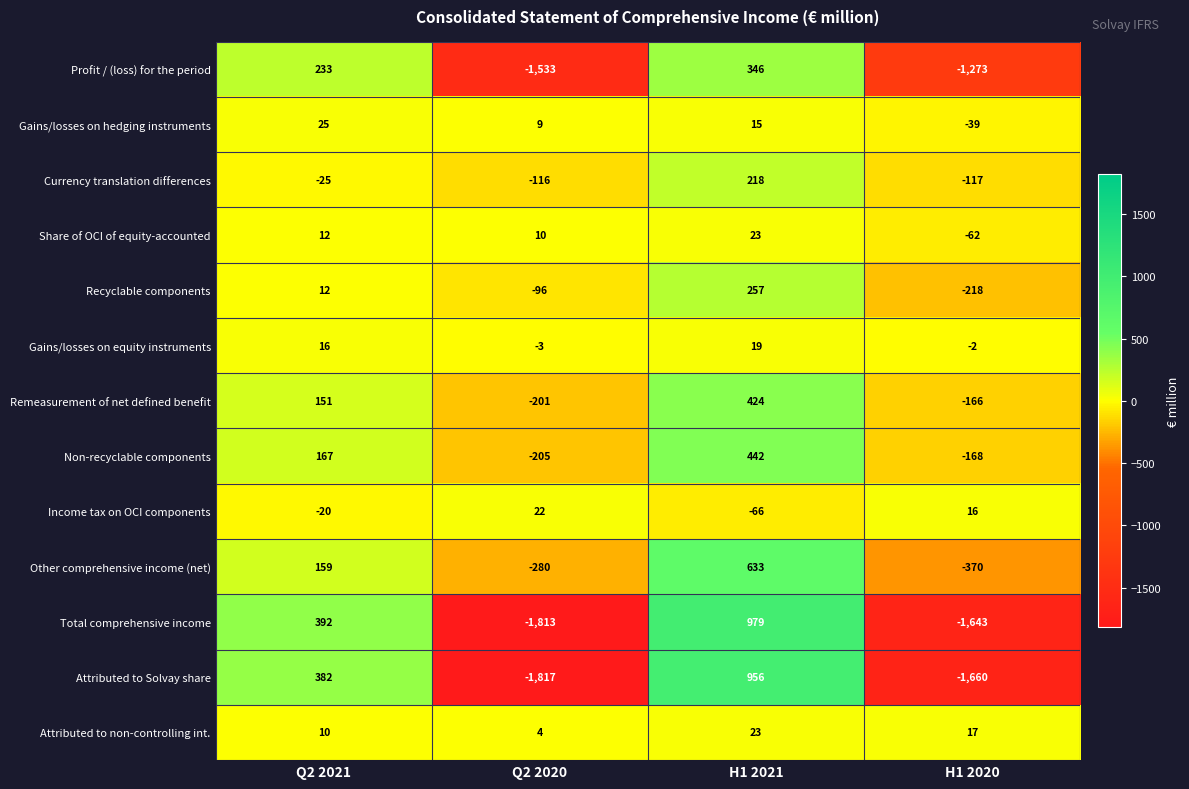

Which label corresponds to the smallest value in the chart?

Q2 2020